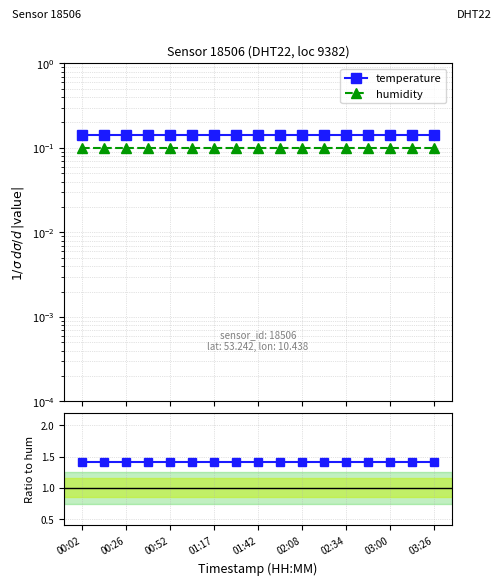

Which series changed the most between 02:34 and 03:26?

temperature